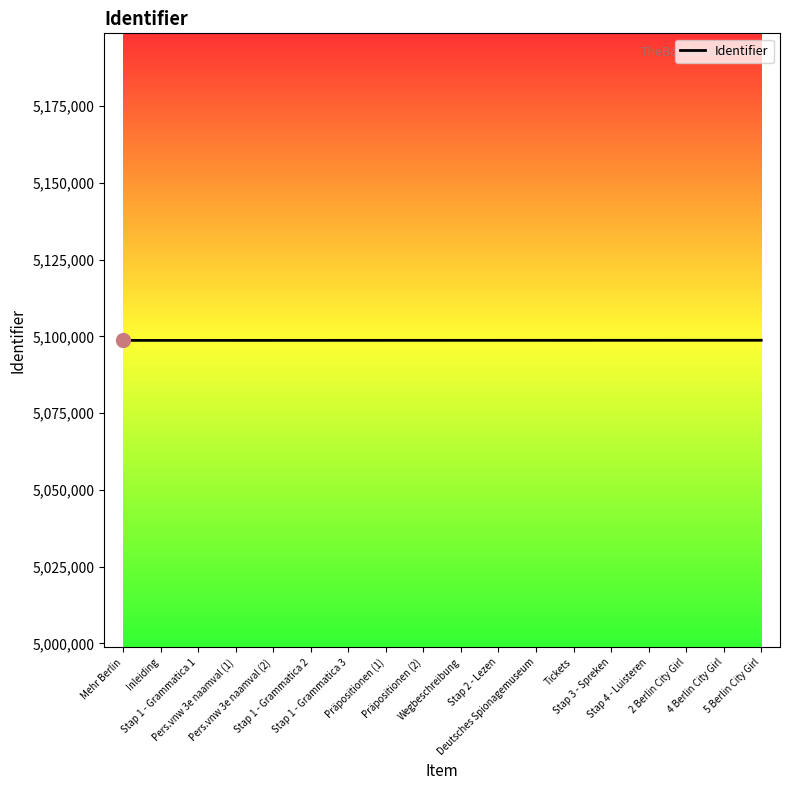

What is the minimum value shown in the chart?

5098698